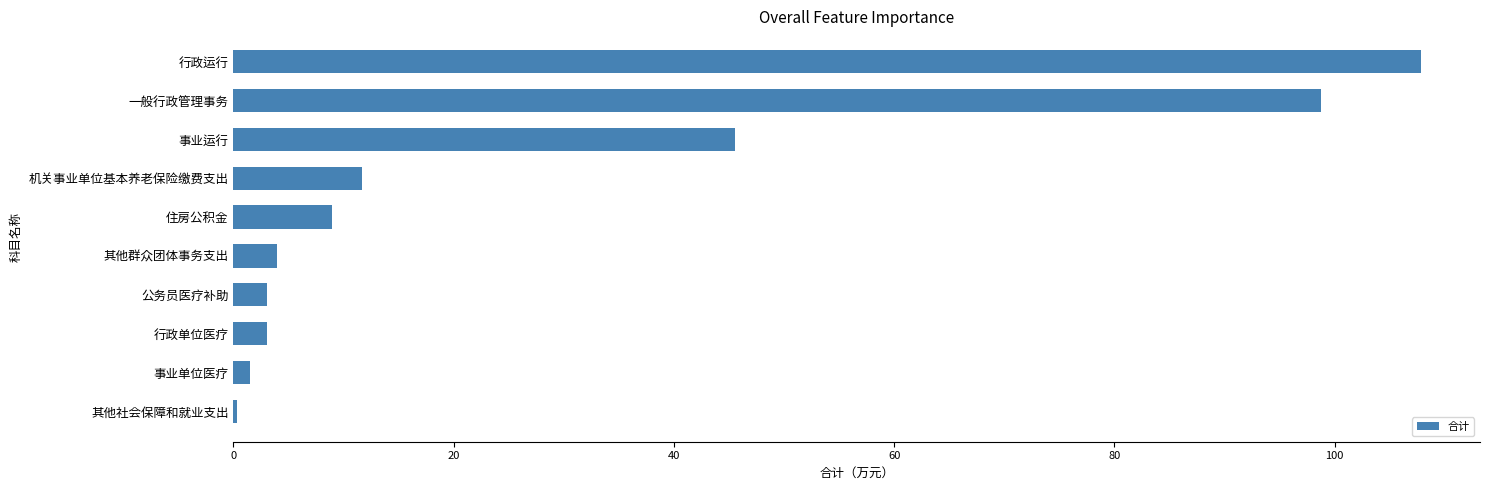

What is the greatest value displayed?

107.8